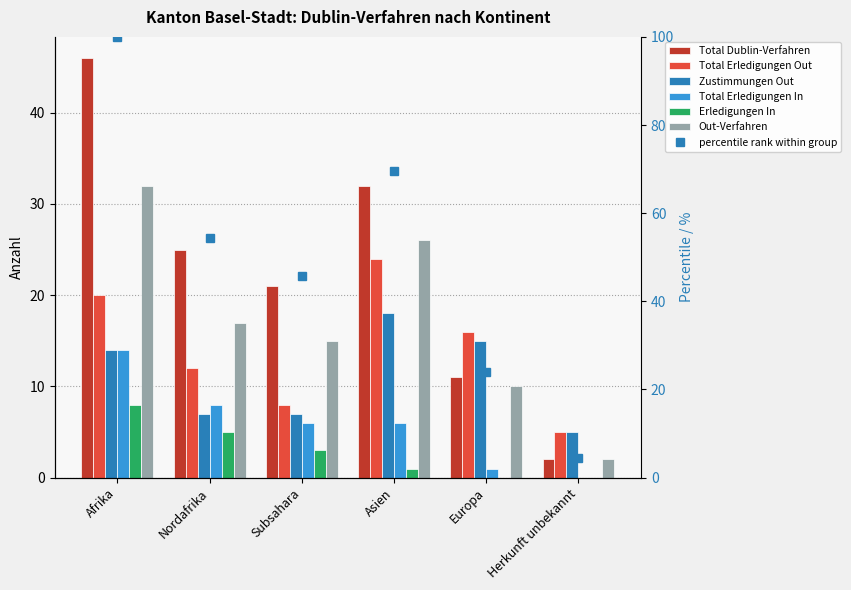

At which category is the sum across all series the highest?

Afrika